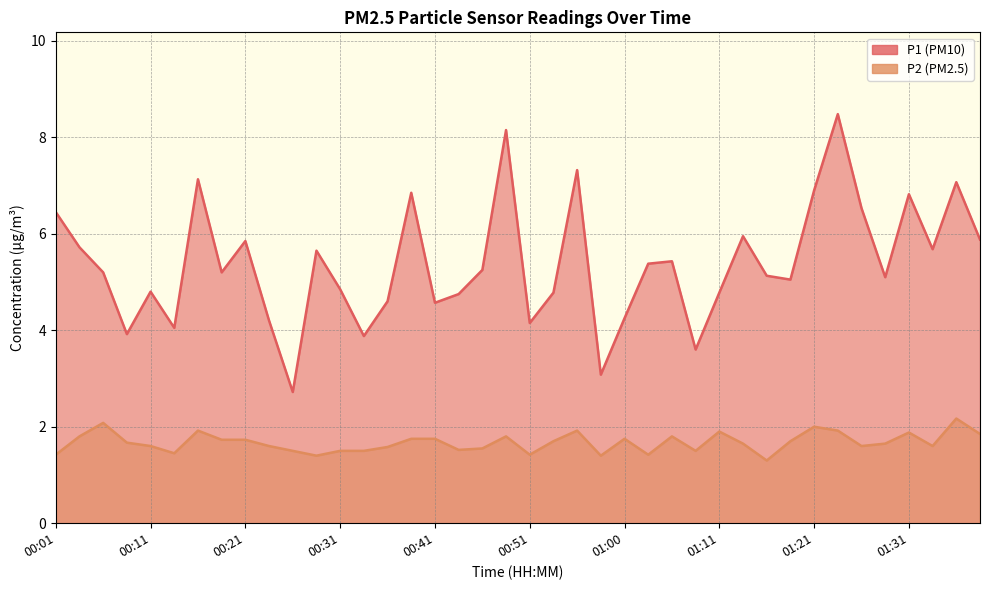

Does the chart have visible grid lines?

Yes